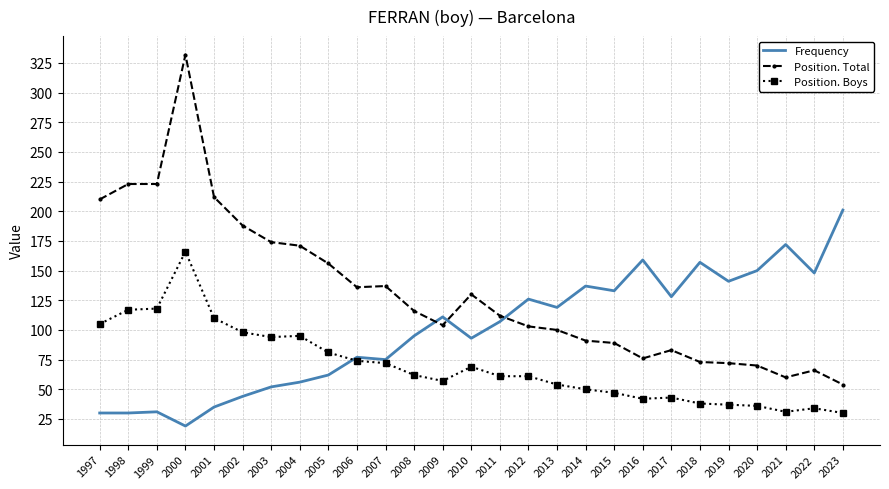

Is it true that Position. Total equals 223 at 1998?

True